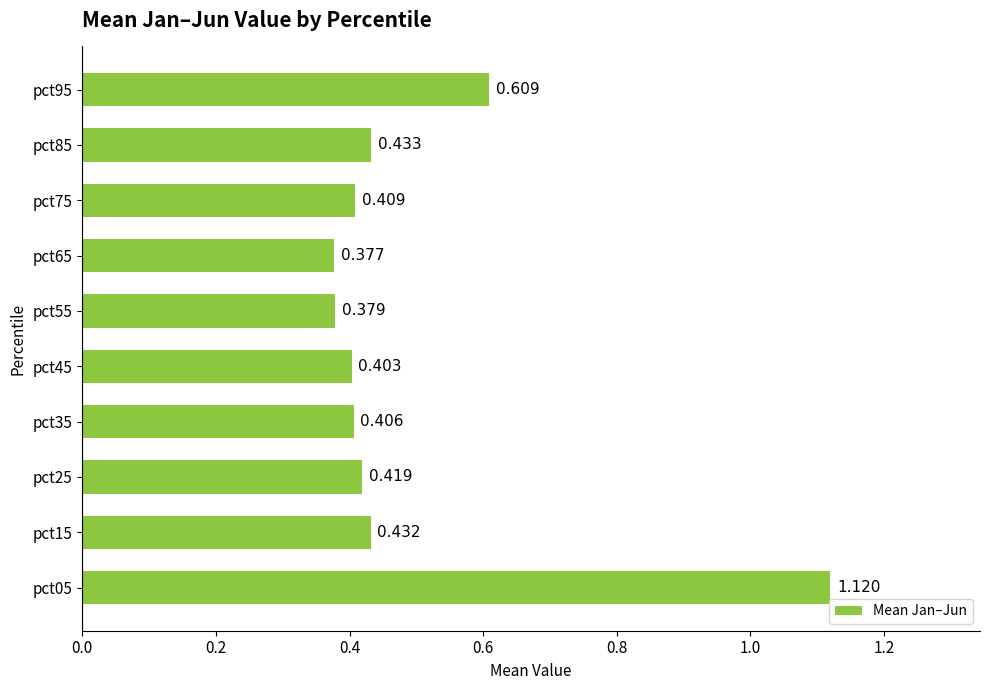

What is the difference between the maximum and second lowest values?

0.7